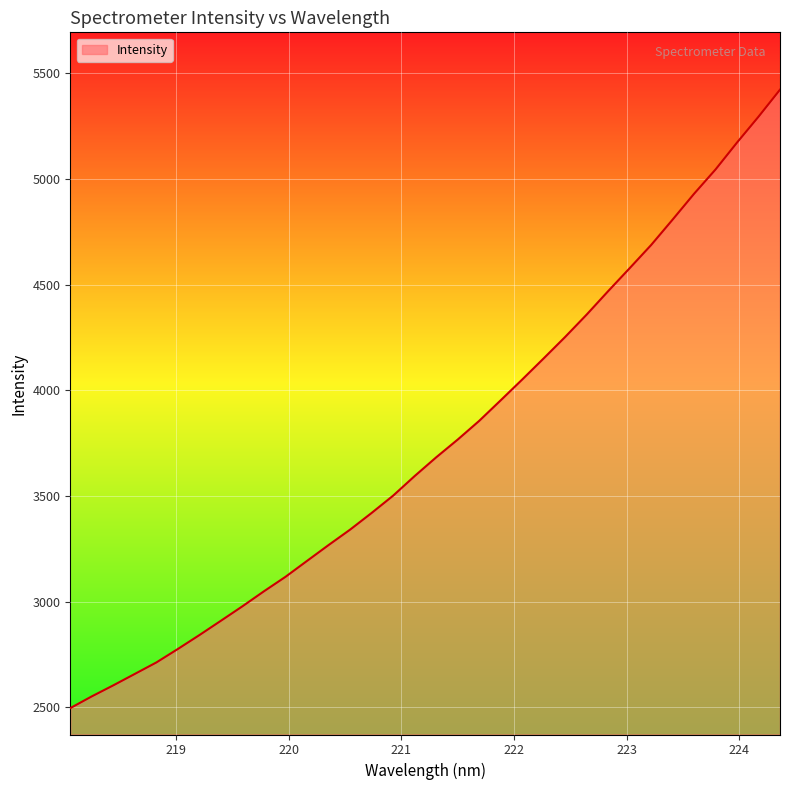

What is the minimum value shown in the chart?

2496.8